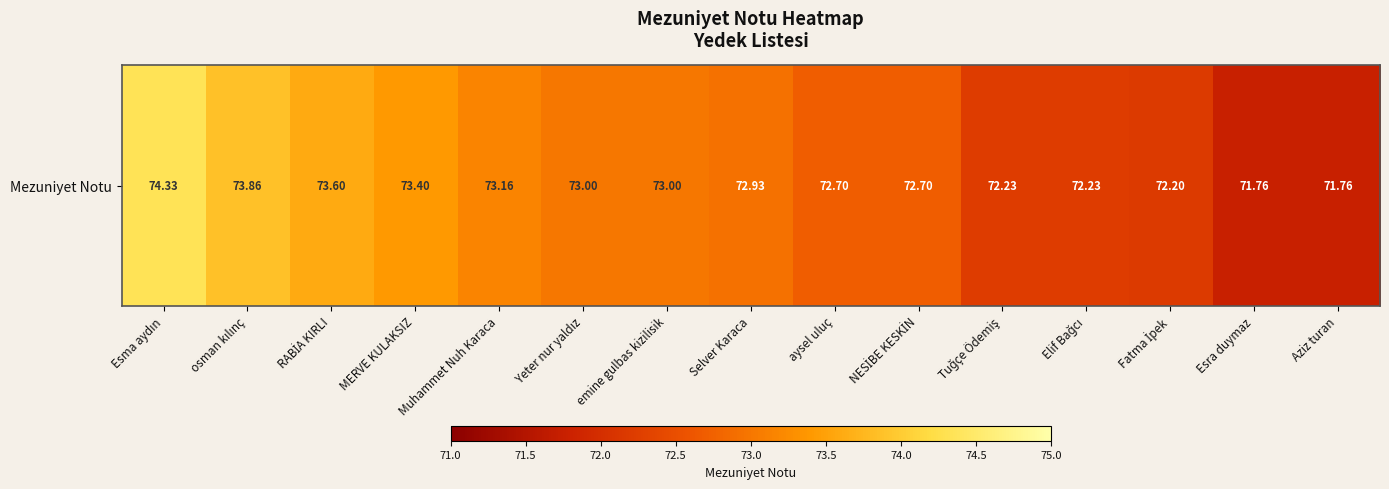

How many distinct data groups are displayed?

1